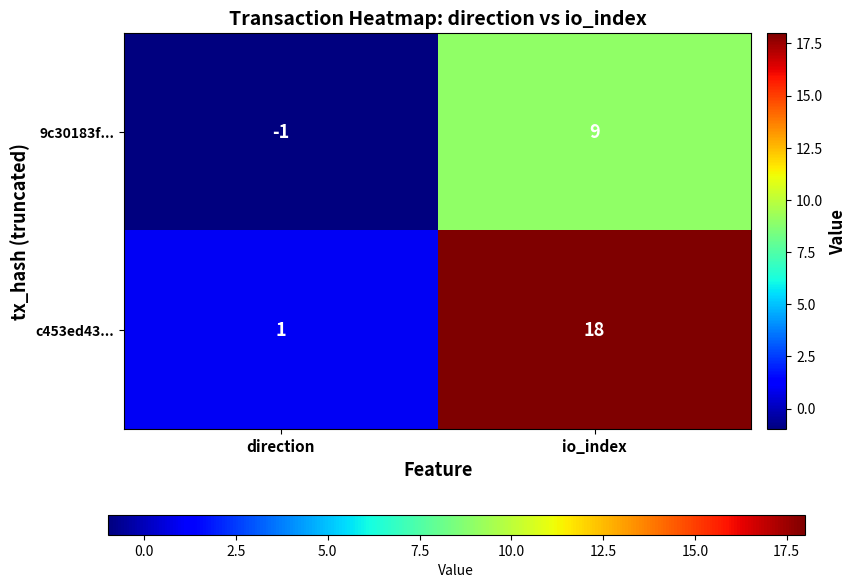

Which series has the widest spread of values?

c453ed43...